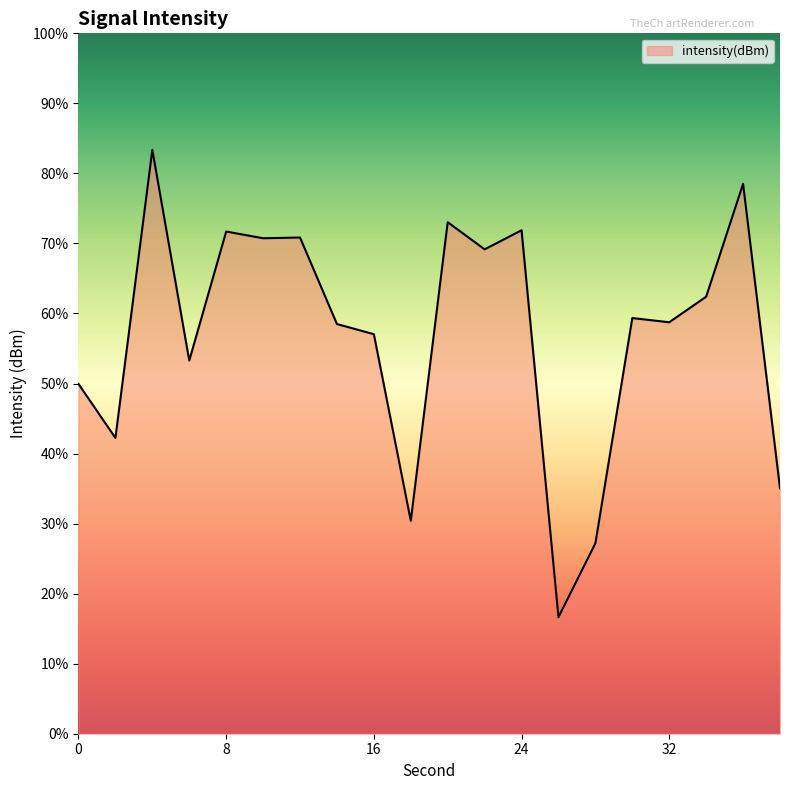

The chart shows a value of -119.2 at 22. True or false?

True